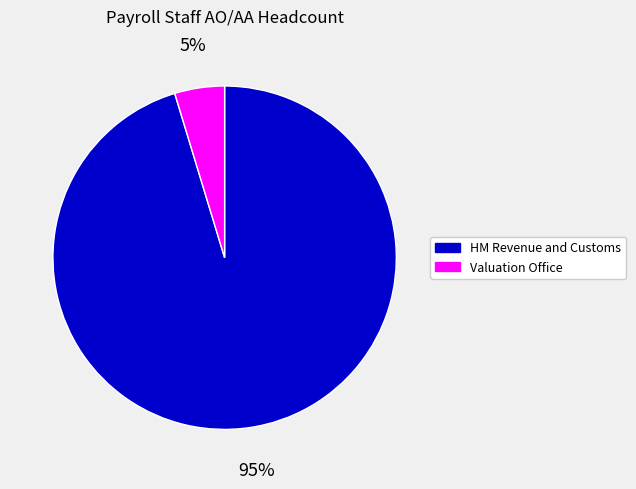

How many slices are in this pie chart?

2